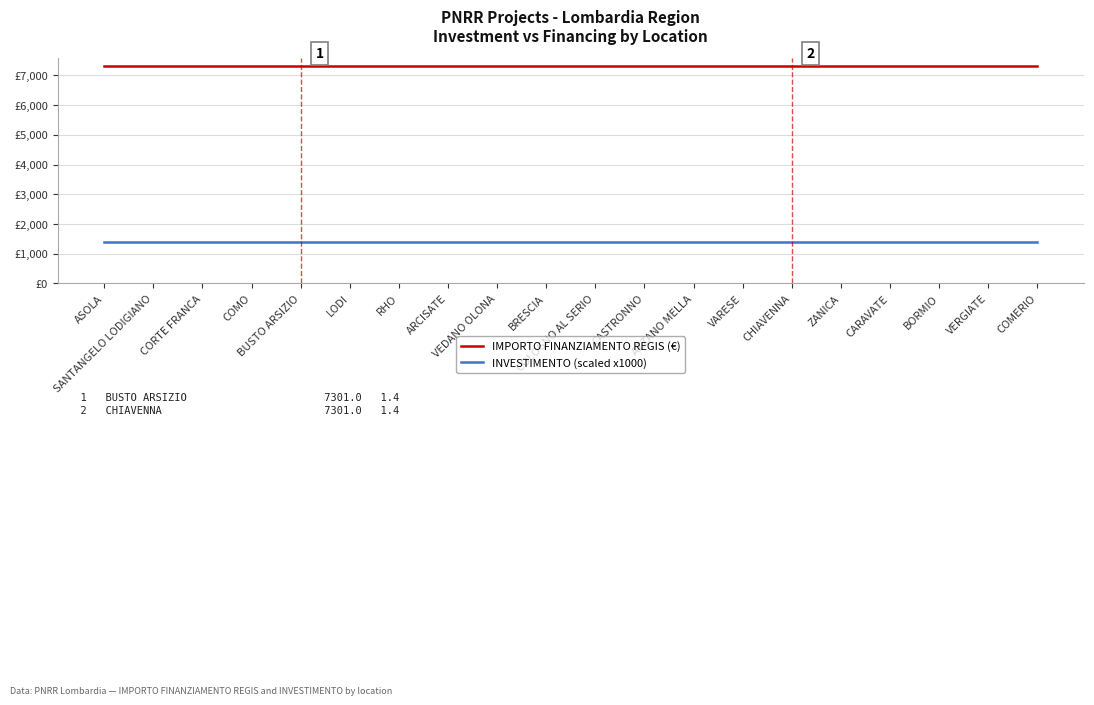

What are all the series names shown in the legend?

IMPORTO FINANZIAMENTO REGIS (€), INVESTIMENTO (scaled x1000)